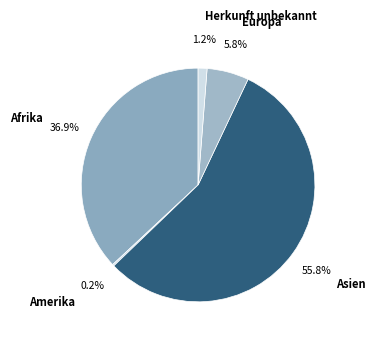

How much of the chart is everything except Europa?

94.2%